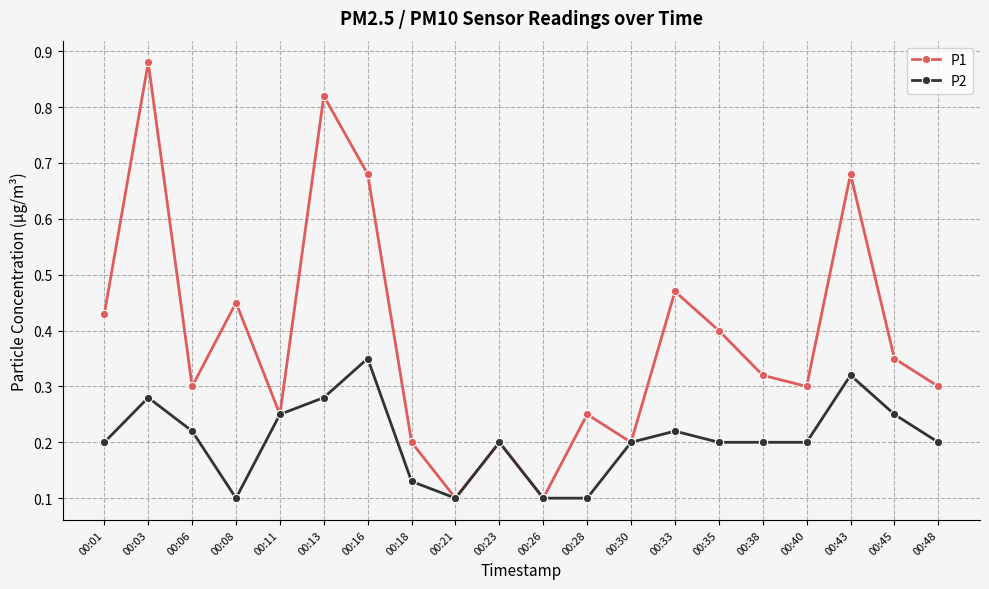

At which category does the chart reach its peak across all series?

00:03